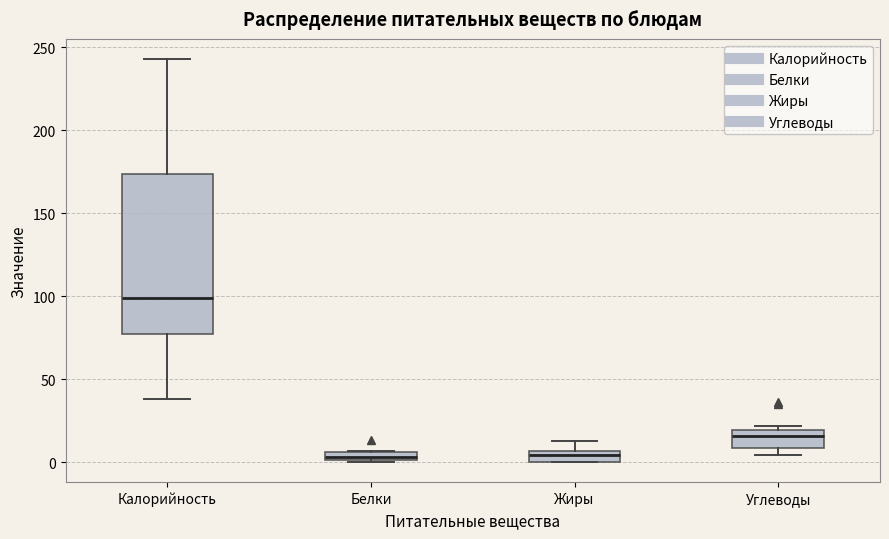

Which box is the tallest, from its lower edge to its upper edge?

Калорийность